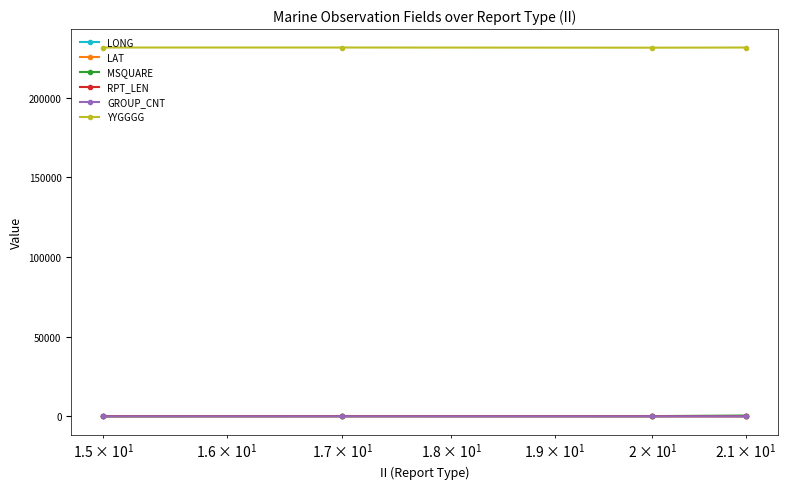

In RPT_LEN, how many points are higher than both neighbors (excluding endpoints)?

1